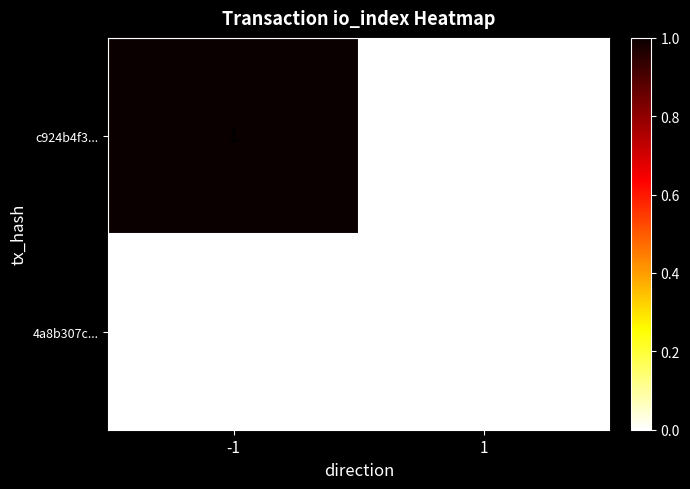

List the series in order of their peak value, highest first.

c924b4f3..., 4a8b307c...